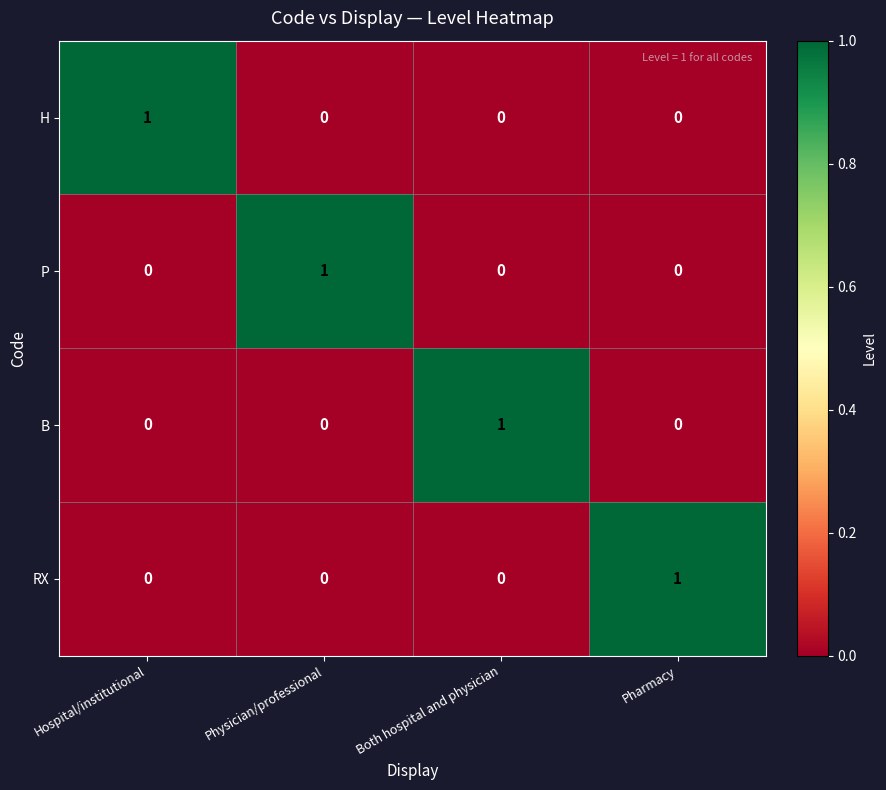

True or false: B has a value of 0 at Physician/professional.

True